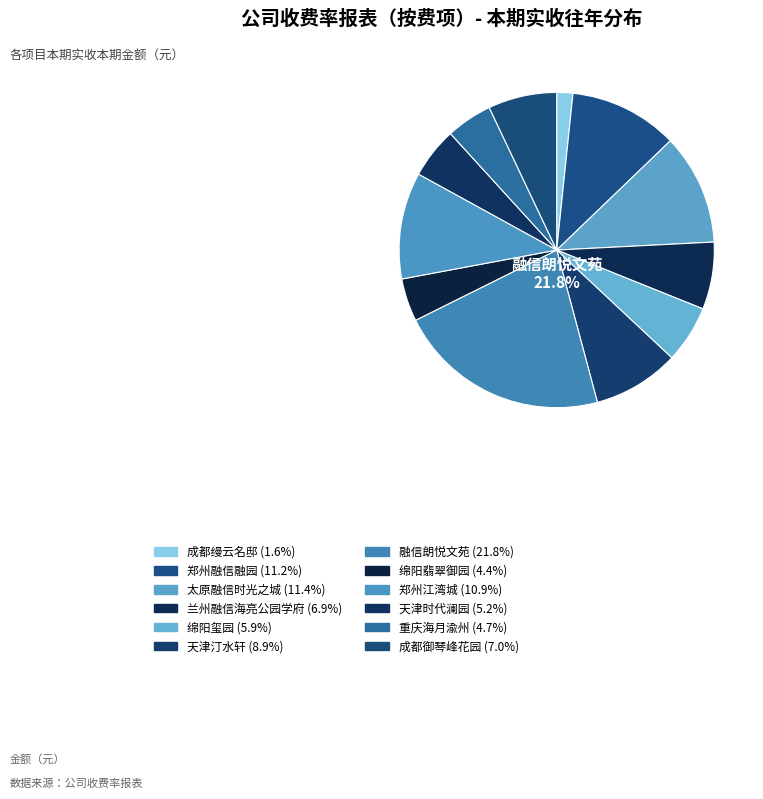

Rank the categories by value from highest to lowest.

融信朗悦文苑, 太原融信时光之城, 郑州融信融园, 郑州江湾城, 天津汀水轩, 成都御琴峰花园, 兰州融信海亮公园学府, 绵阳玺园, 天津时代澜园, 重庆海月渝州, 绵阳翡翠御园, 成都缦云名邸